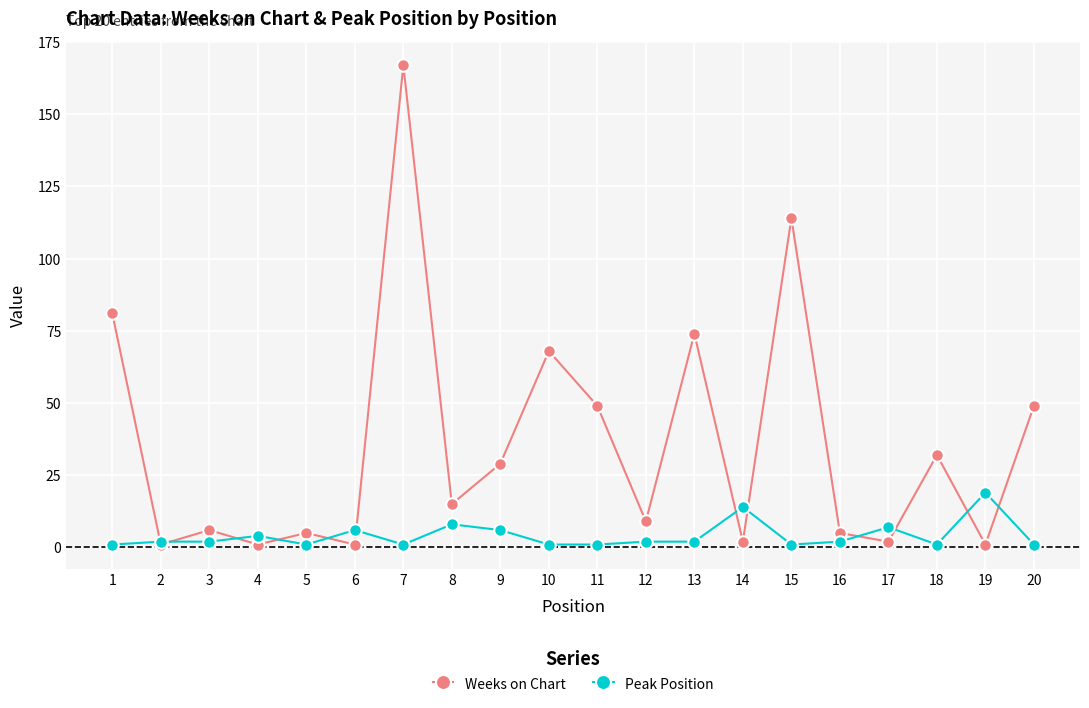

Reading right to left, transcribe all the data shown in this chart.

Weeks on Chart: 20=49	19=1	18=32	17=2	16=5	15=114	14=2	13=74	12=9	11=49	10=68	9=29	8=15	7=167	6=1	5=5	4=1	3=6	2=1	1=81
Peak Position: 20=1	19=19	18=1	17=7	16=2	15=1	14=14	13=2	12=2	11=1	10=1	9=6	8=8	7=1	6=6	5=1	4=4	3=2	2=2	1=1